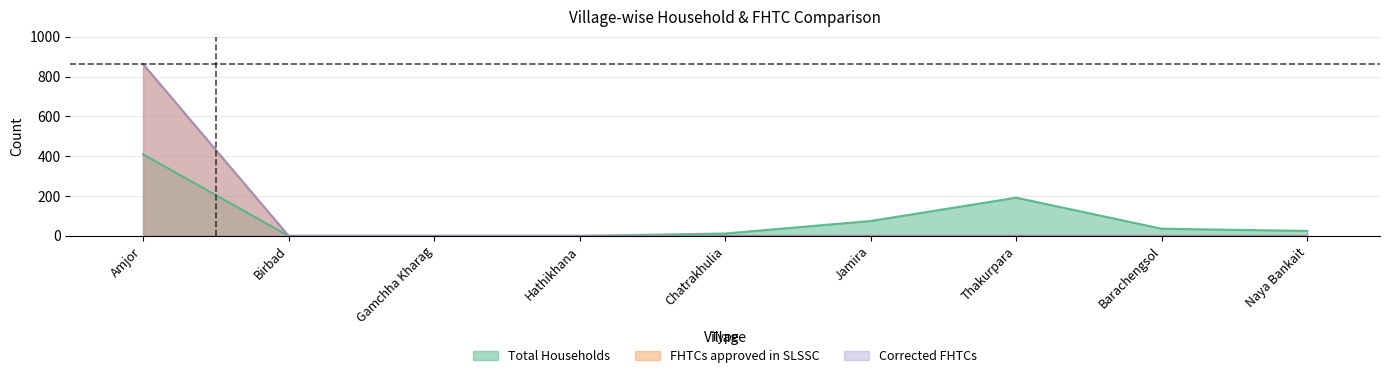

True or false: FHTCs approved in SLSSC and Corrected FHTCs cross at least once.

False